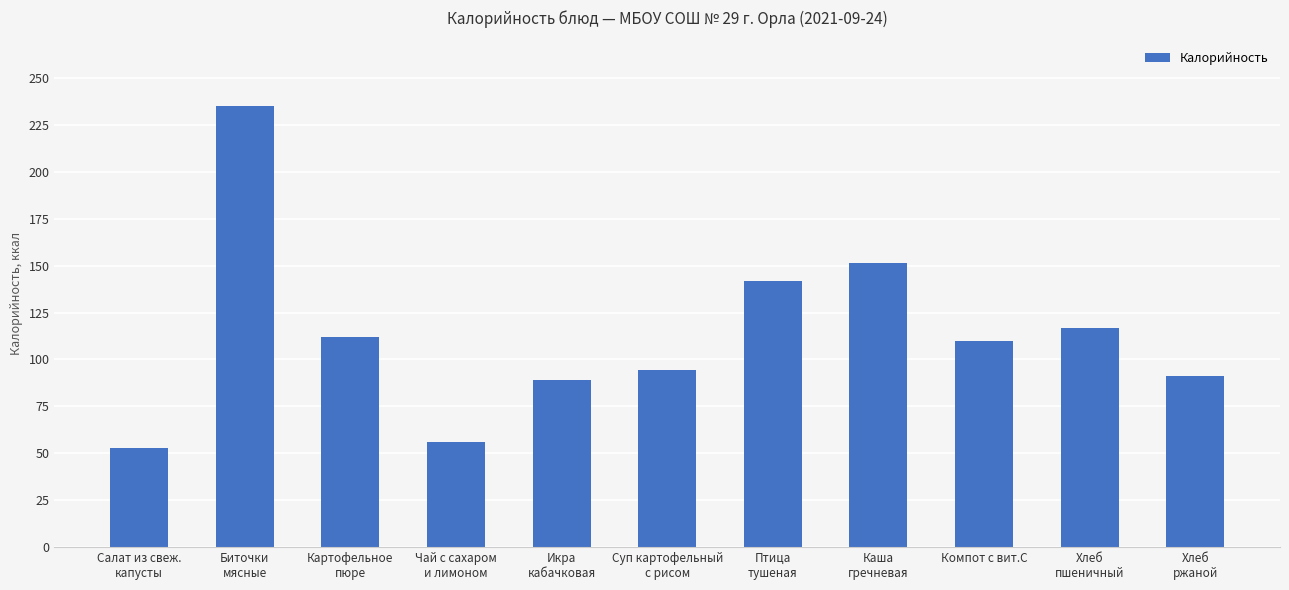

Reading left to right, transcribe all the data shown in this chart.

Салат из свеж.
капусты=52.8	Биточки
мясные=235.1	Картофельное
пюре=112.0	Чай с сахаром
и лимоном=56.0	Икра
кабачковая=88.8	Суп картофельный
с рисом=94.4	Птица
тушеная=142.0	Каша
гречневая=151.5	Компот с вит.С=110.0	Хлеб
пшеничный=117.0	Хлеб
ржаной=91.0